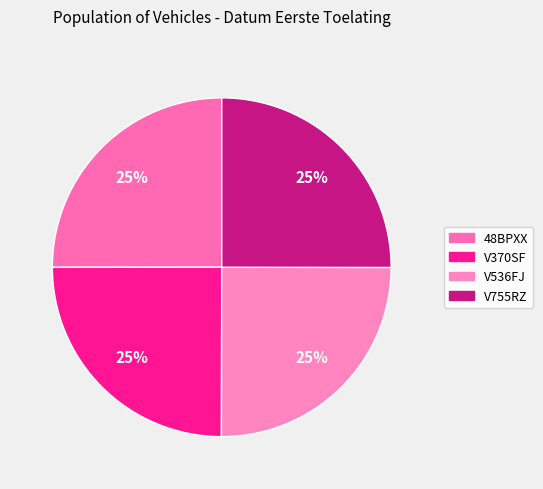

How many slices are in this pie chart?

4